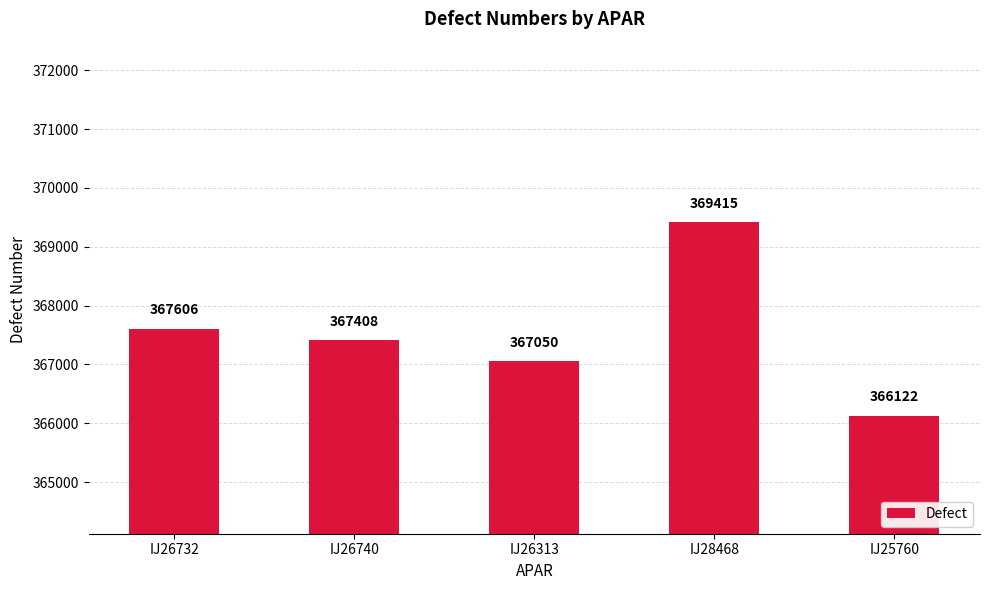

Rank the categories by value from highest to lowest.

IJ28468, IJ26732, IJ26740, IJ26313, IJ25760